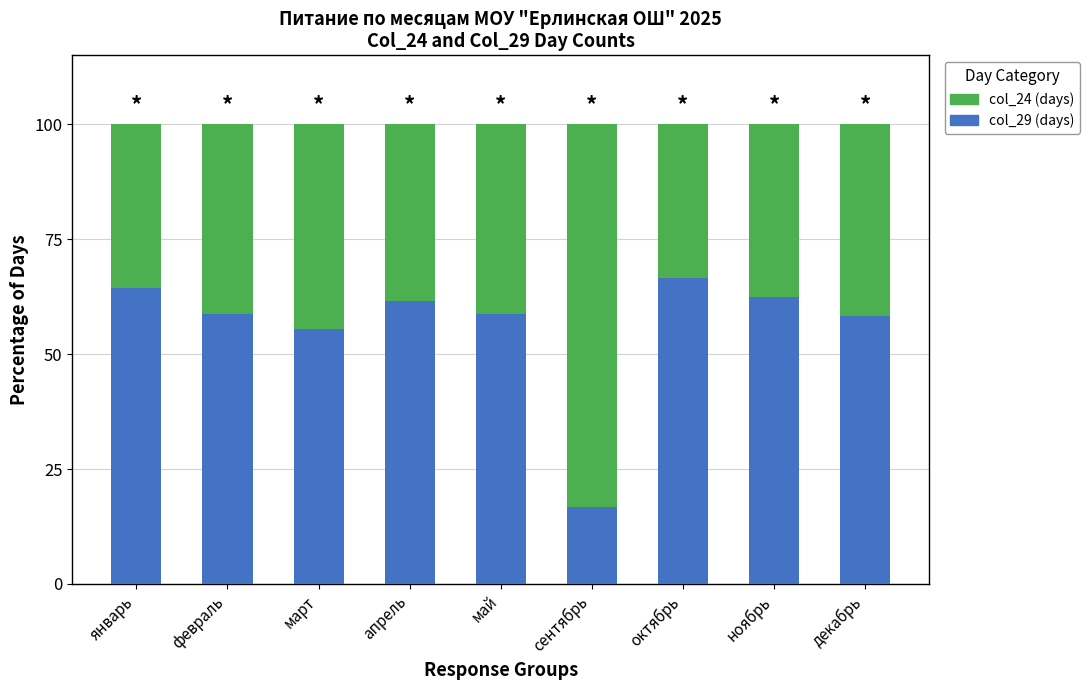

What is the difference between the maximum and minimum values in the col_29 (days) series?

50.0